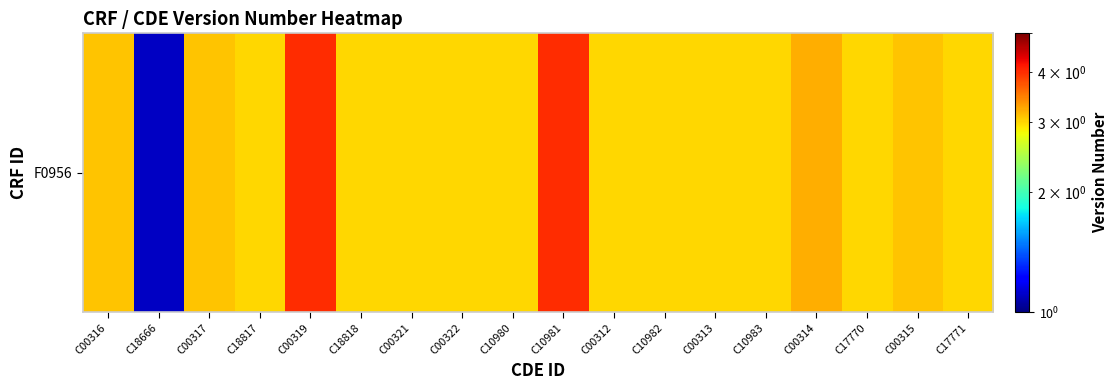

The value at C10983 is 4.4. True or false?

False